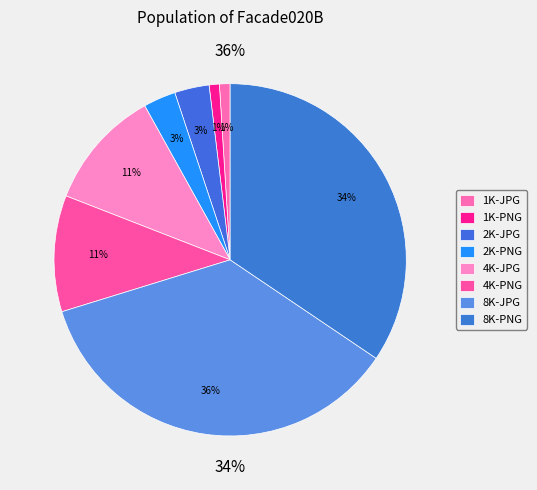

What is the largest slice in the pie chart?

8K-JPG